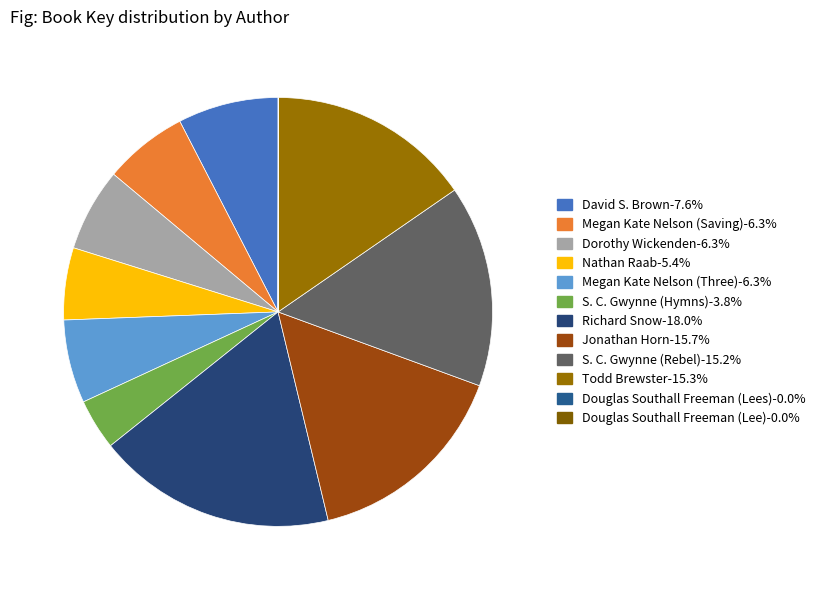

Is there any slice that represents more than half of the pie?

No